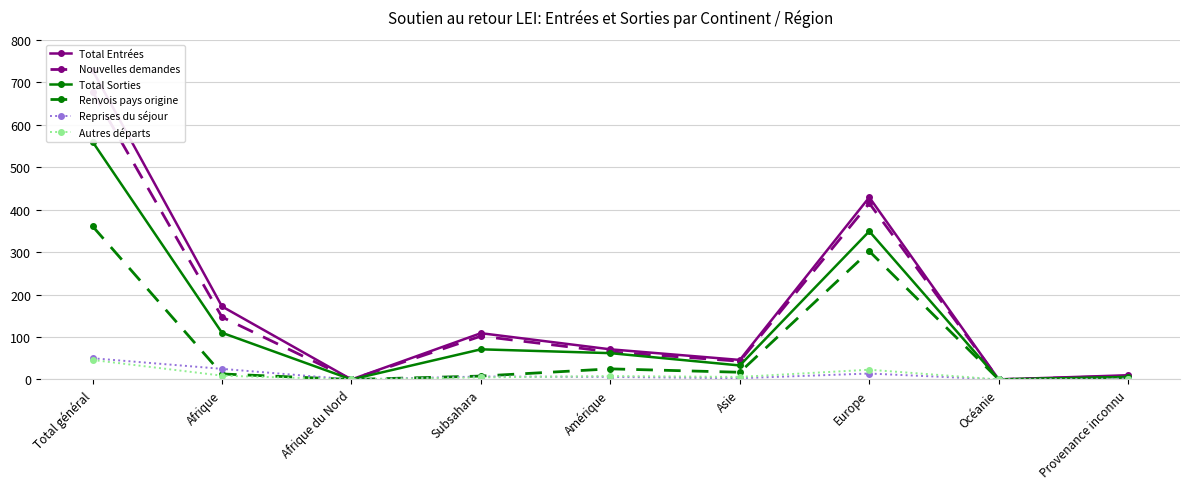

True or false: Reprises du séjour and Total Sorties cross at least once.

False